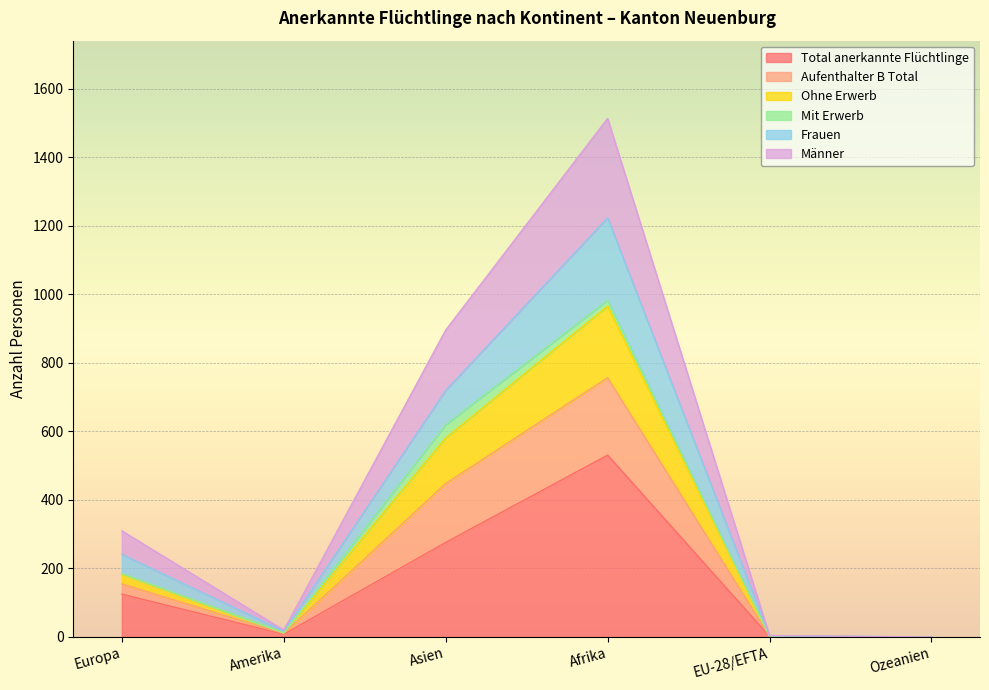

Where is Ohne Erwerb nearest to the value 483?

Asien